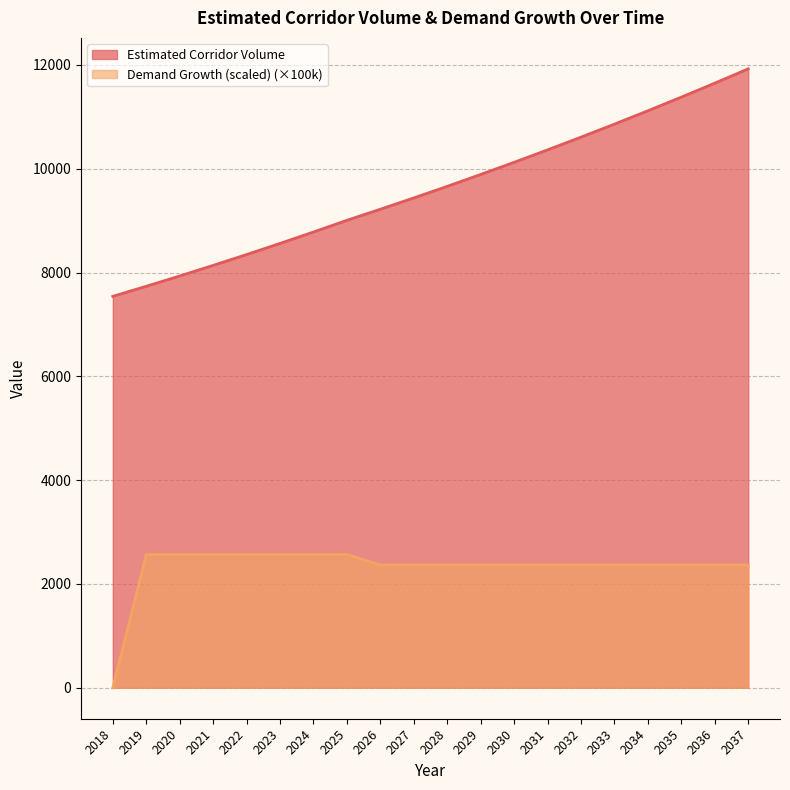

What is the maximum value for Estimated Corridor Volume?

11925.4